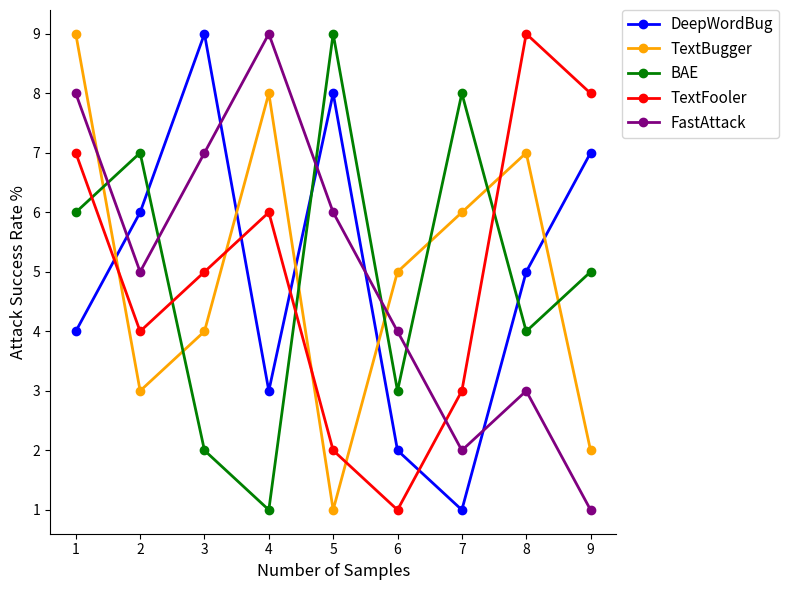

Count the number of data series in this chart.

5